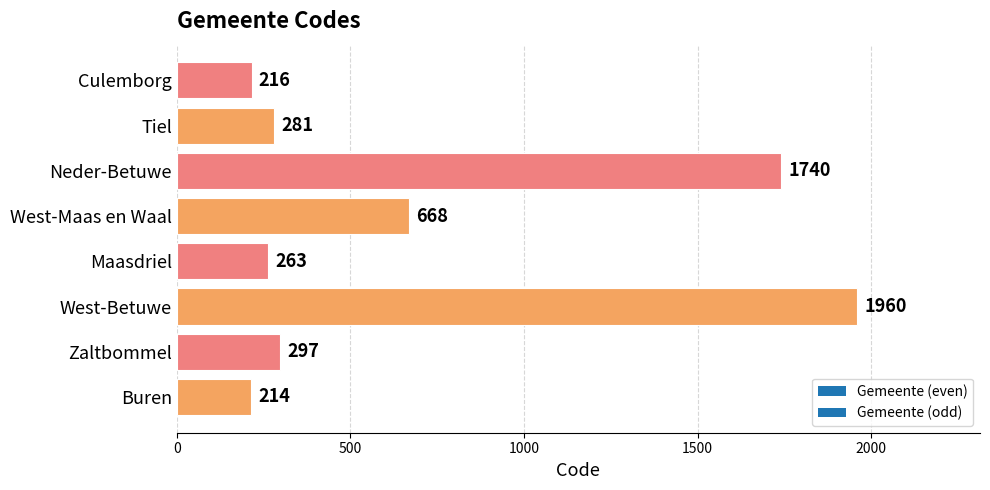

What is the difference between the values at Buren and Neder-Betuwe?

1526